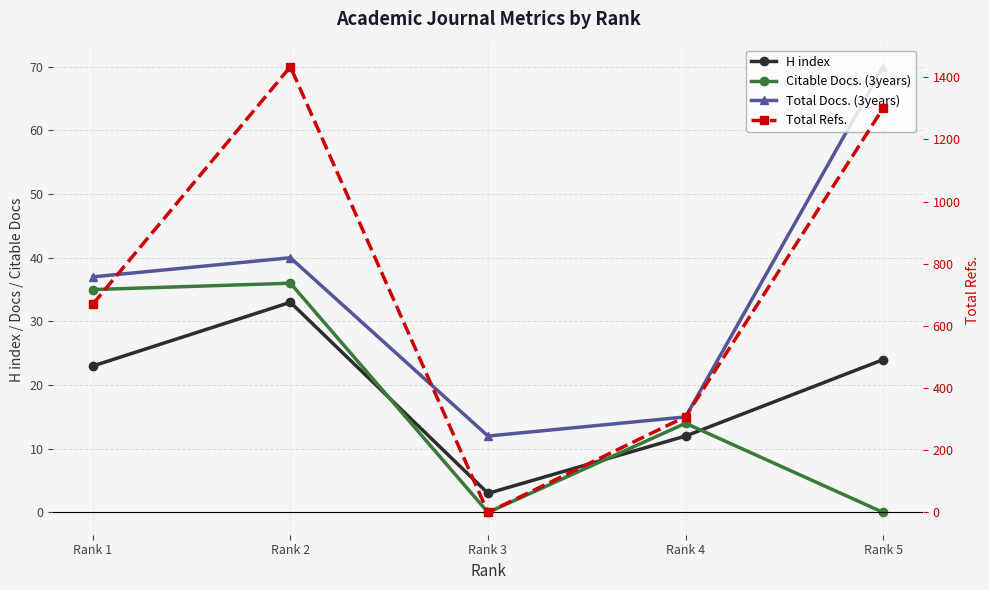

True or false: Citable Docs. (3years) and Total Refs. intersect in this chart.

False